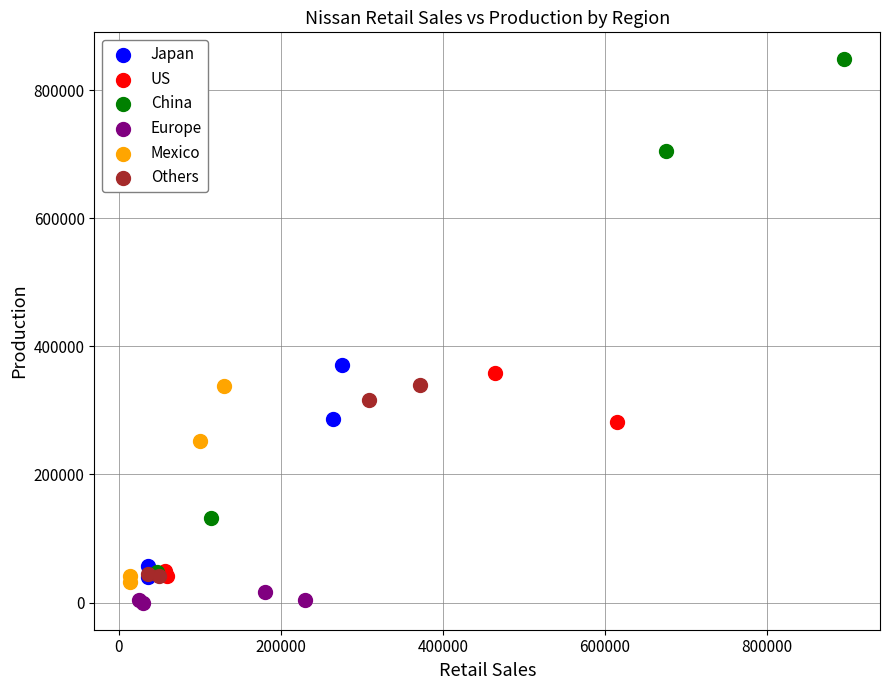

Which series contains the highest Y value?

China